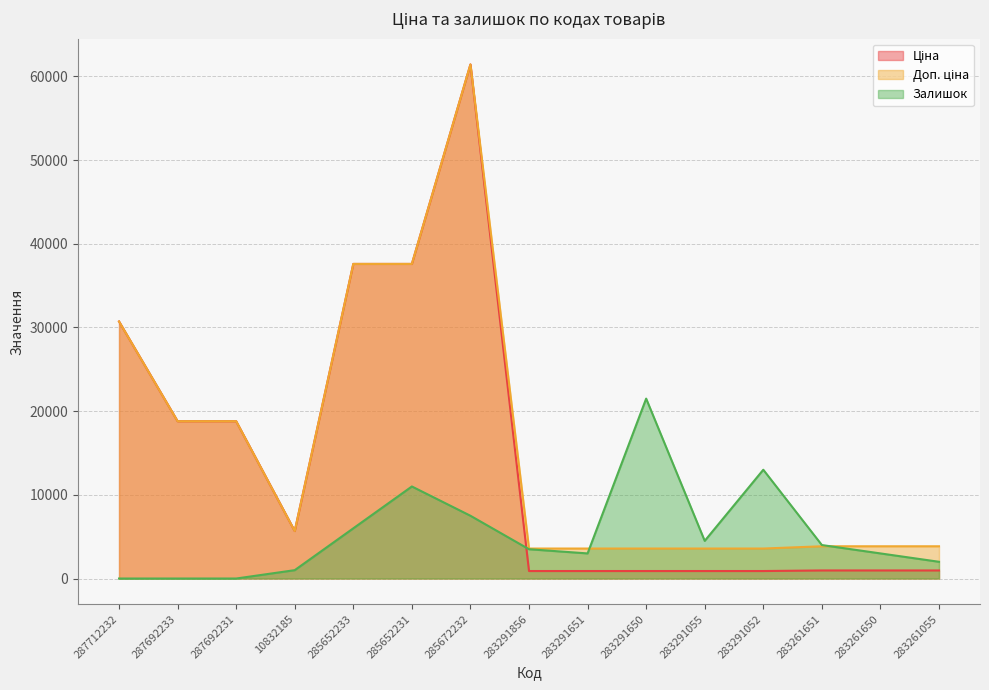

At how many categories does at least one series exceed 37651?

1